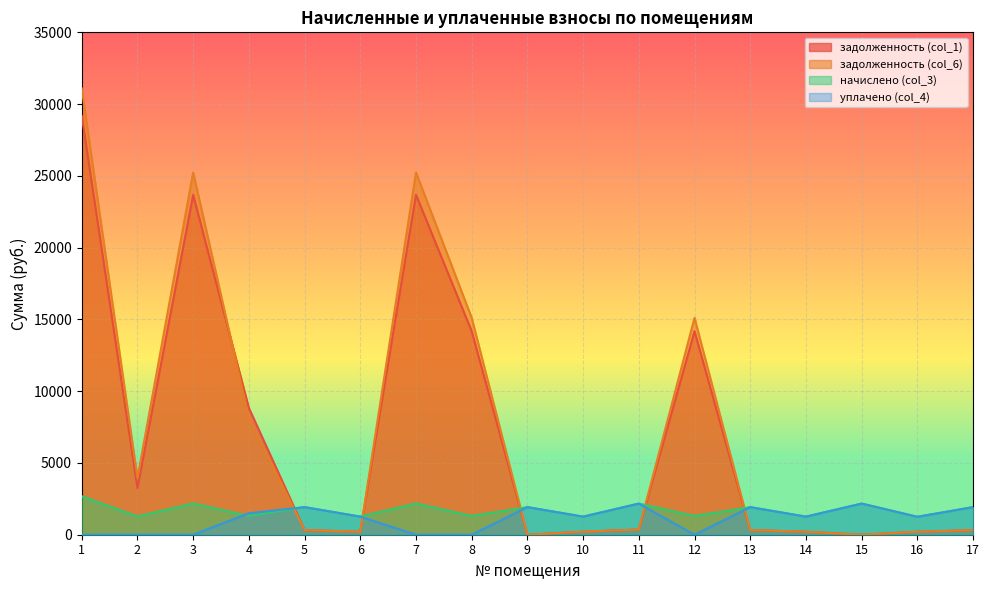

Where is the first local maximum for начислено (col_3)?

3